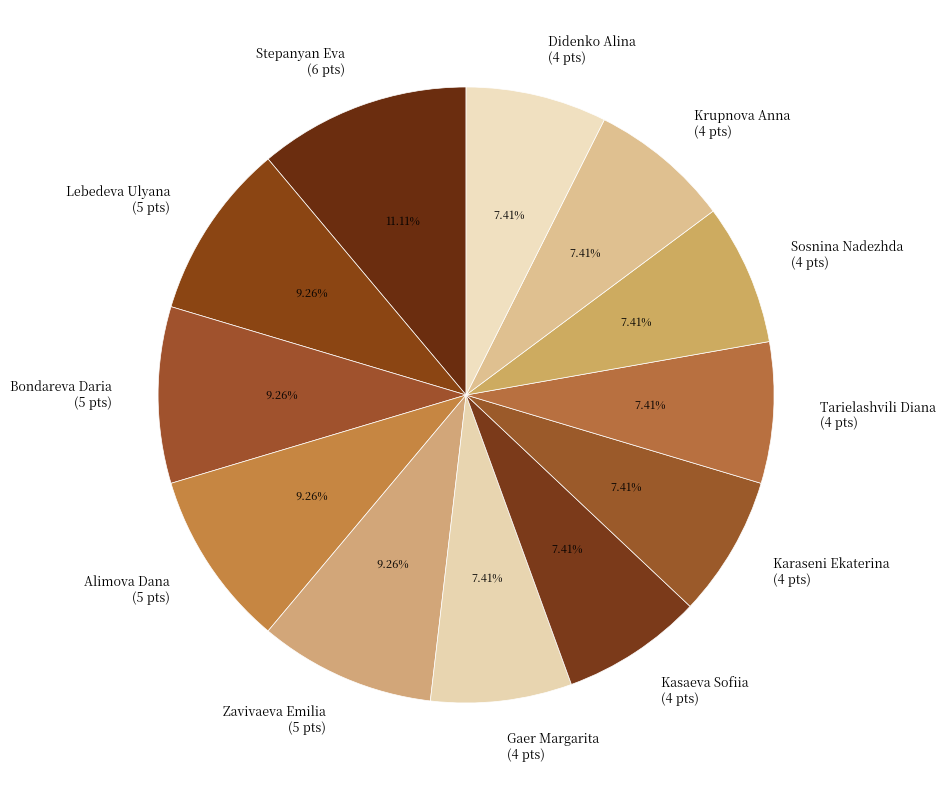

Between Didenko Alina (4 pts) and Zavivaeva Emilia (5 pts), which is larger?

Zavivaeva Emilia (5 pts)